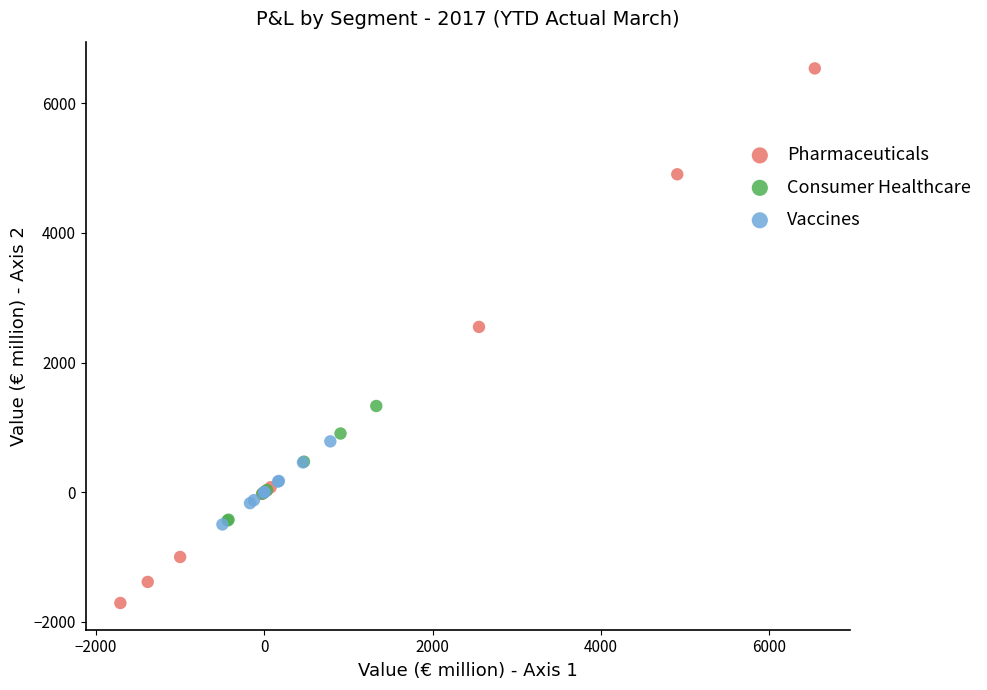

Which series reaches the minimum Y coordinate?

Pharmaceuticals